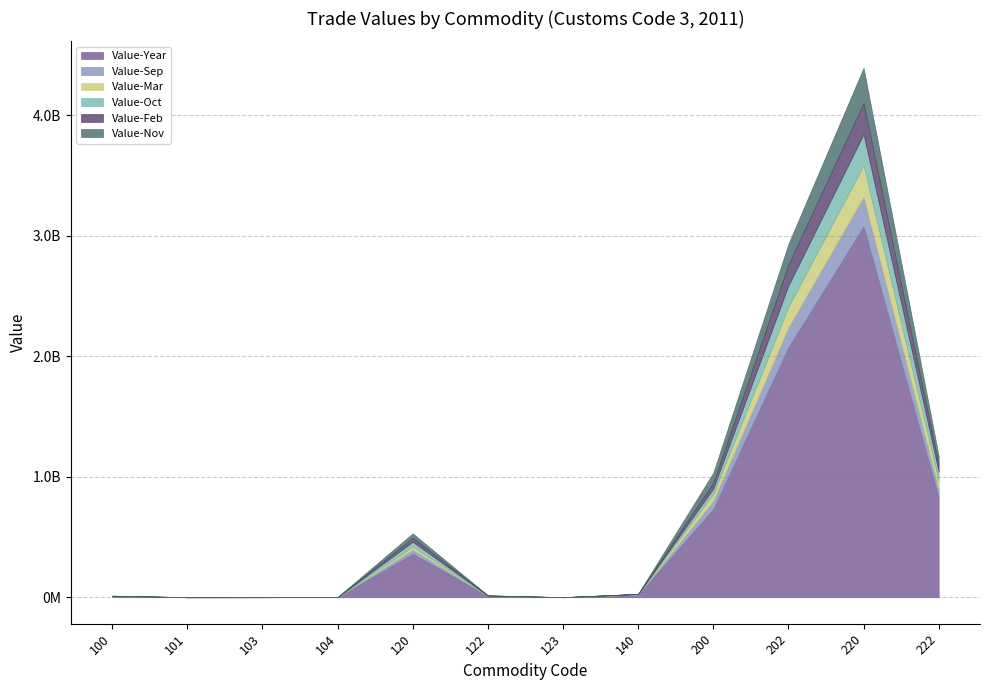

List the series in order of their peak value, highest first.

Value-Year, Value-Nov, Value-Mar, Value-Oct, Value-Feb, Value-Sep